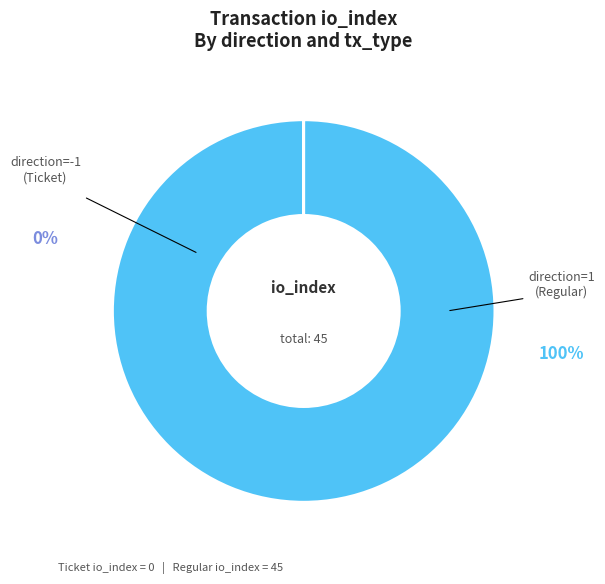

To the nearest percent, what portion does direction=1 (Regular) represent?

100%